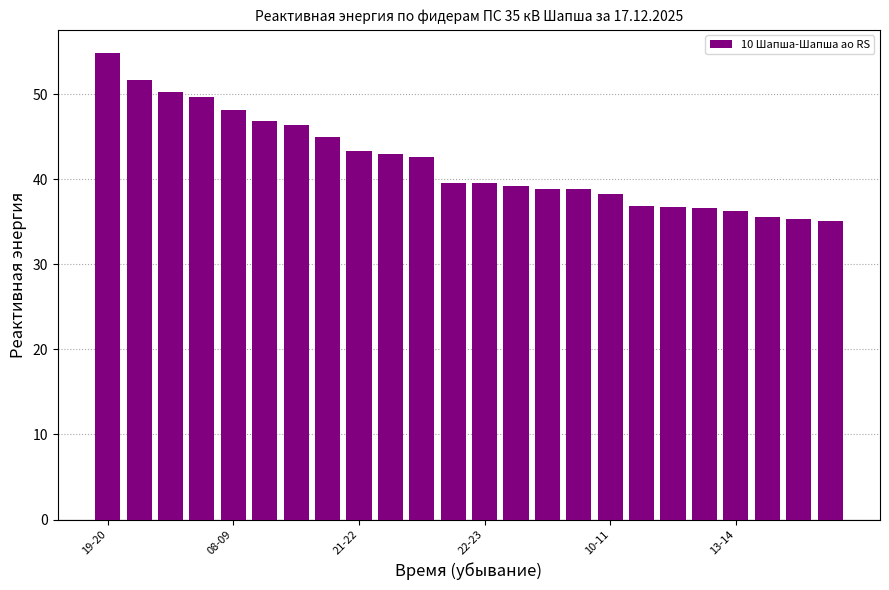

Does the chart contain any negative values?

No